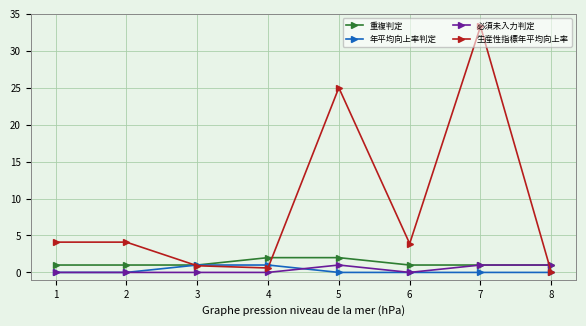

Where is 生産性指標年平均向上率 nearest to the value 16?

5